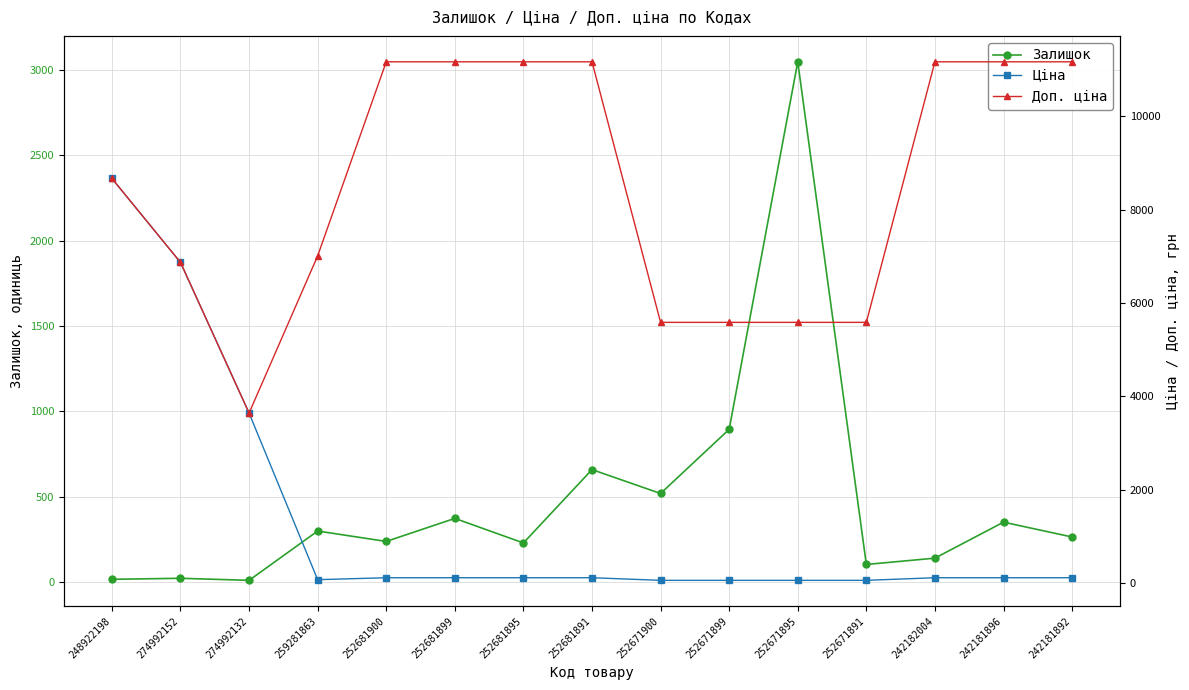

Which has a higher value, 274992152 or 252681891?

252681891